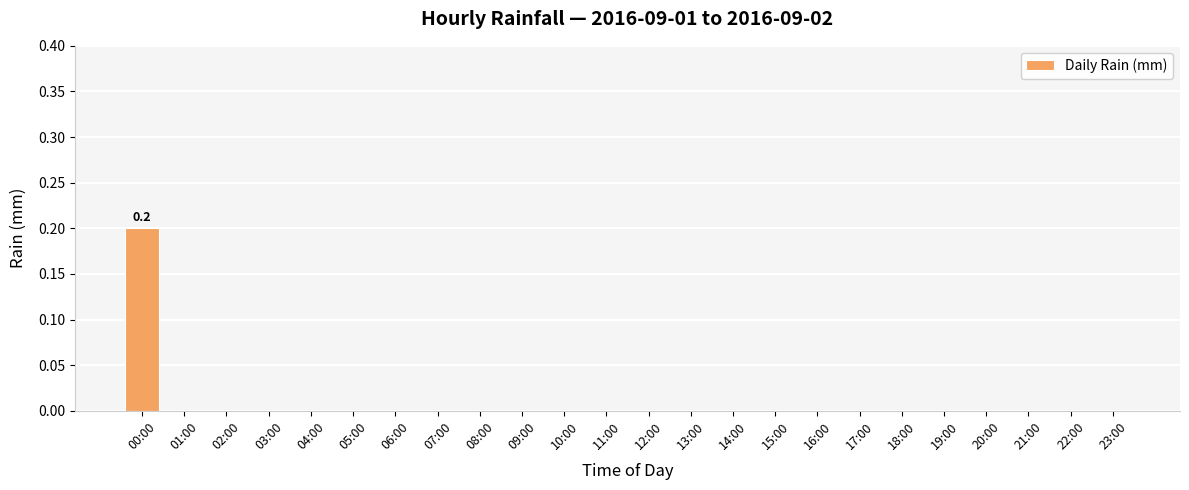

What is the greatest value displayed?

0.2